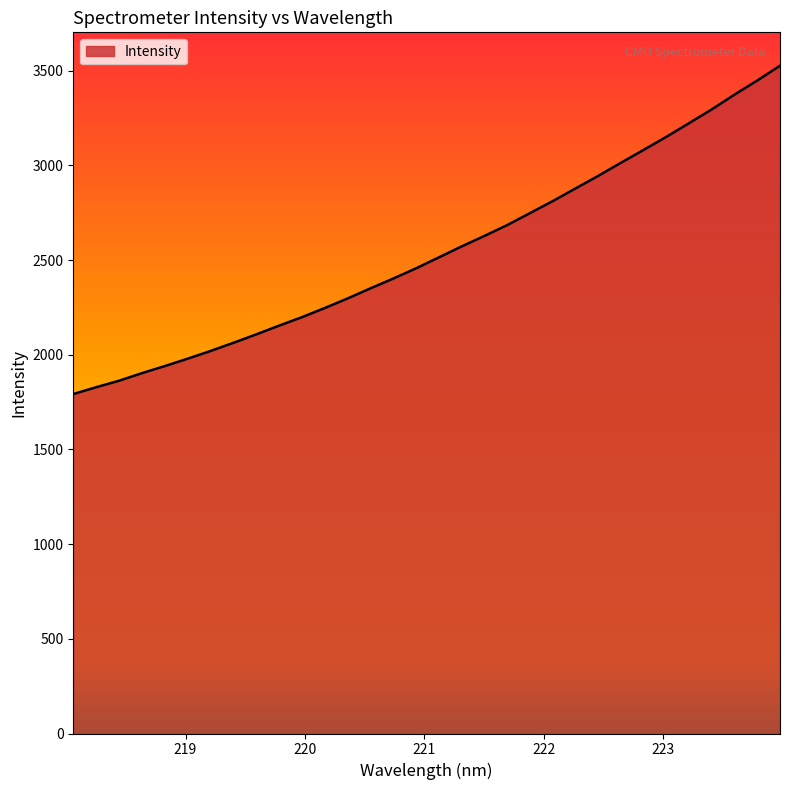

What is the maximum value shown in the chart?

3526.9